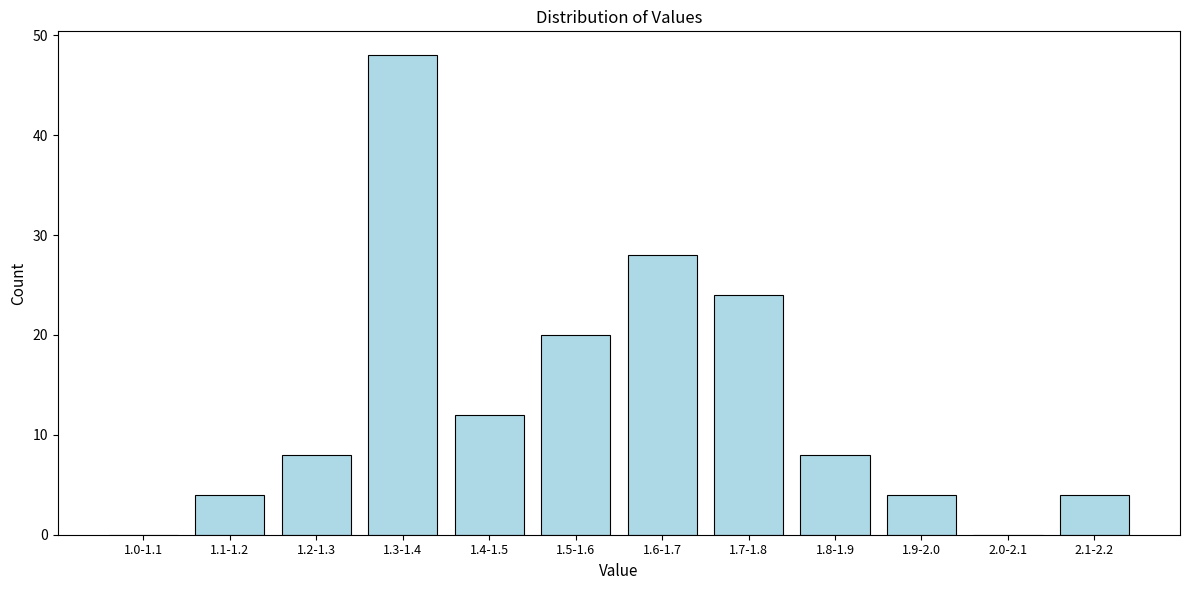

Reading left to right, what are all the values shown in this chart?

1.0-1.1=0	1.1-1.2=4	1.2-1.3=8	1.3-1.4=48	1.4-1.5=12	1.5-1.6=20	1.6-1.7=28	1.7-1.8=24	1.8-1.9=8	1.9-2.0=4	2.0-2.1=0	2.1-2.2=4